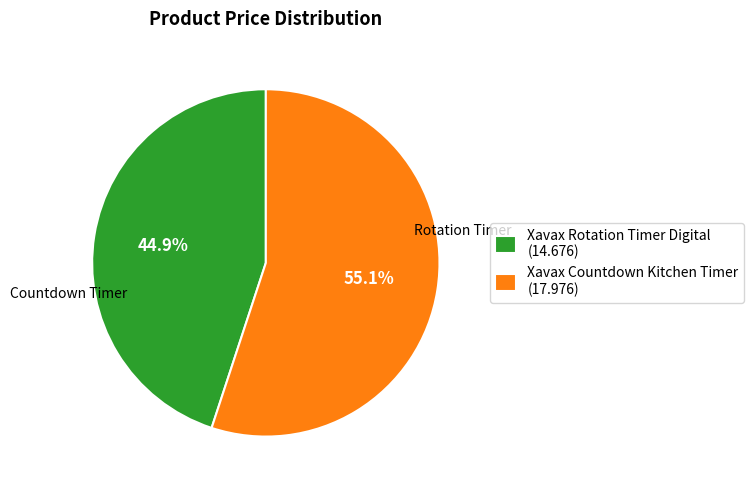

True or false: Xavax Countdown Kitchen Timer accounts for 55% of the total.

True